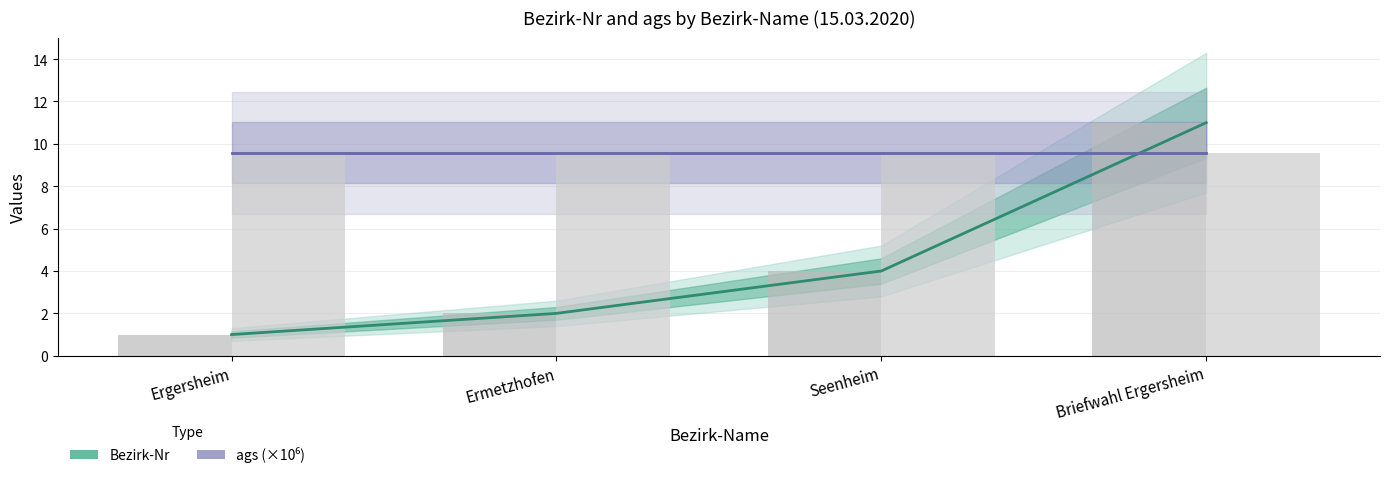

Is it true that Bezirk-Nr equals 6.6 at Briefwahl Ergersheim?

False